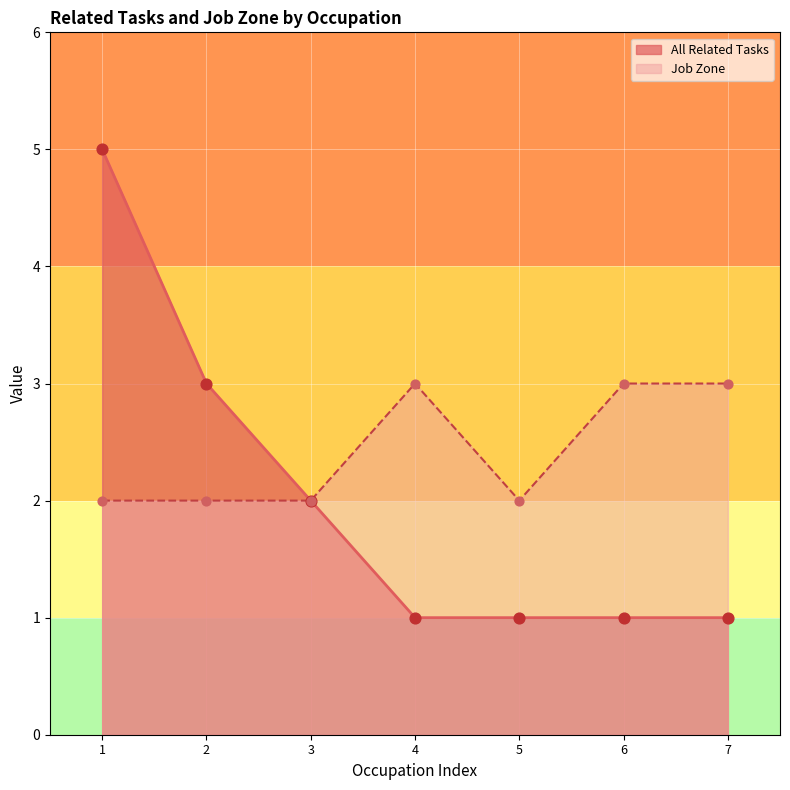

Which series has the largest total across all categories?

Job Zone